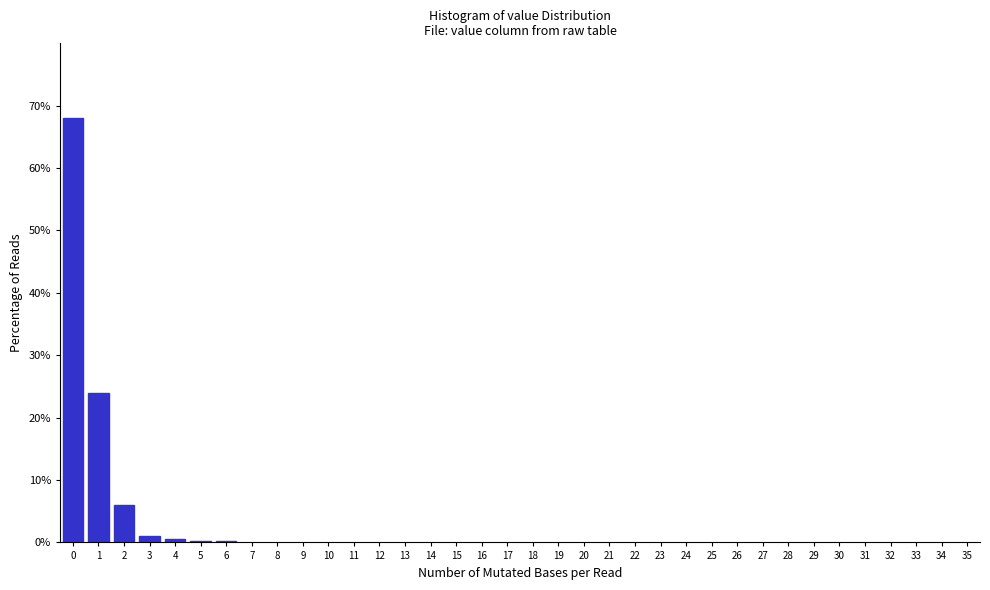

Approximately how many times larger is the value at 0 compared to 1?

2.8